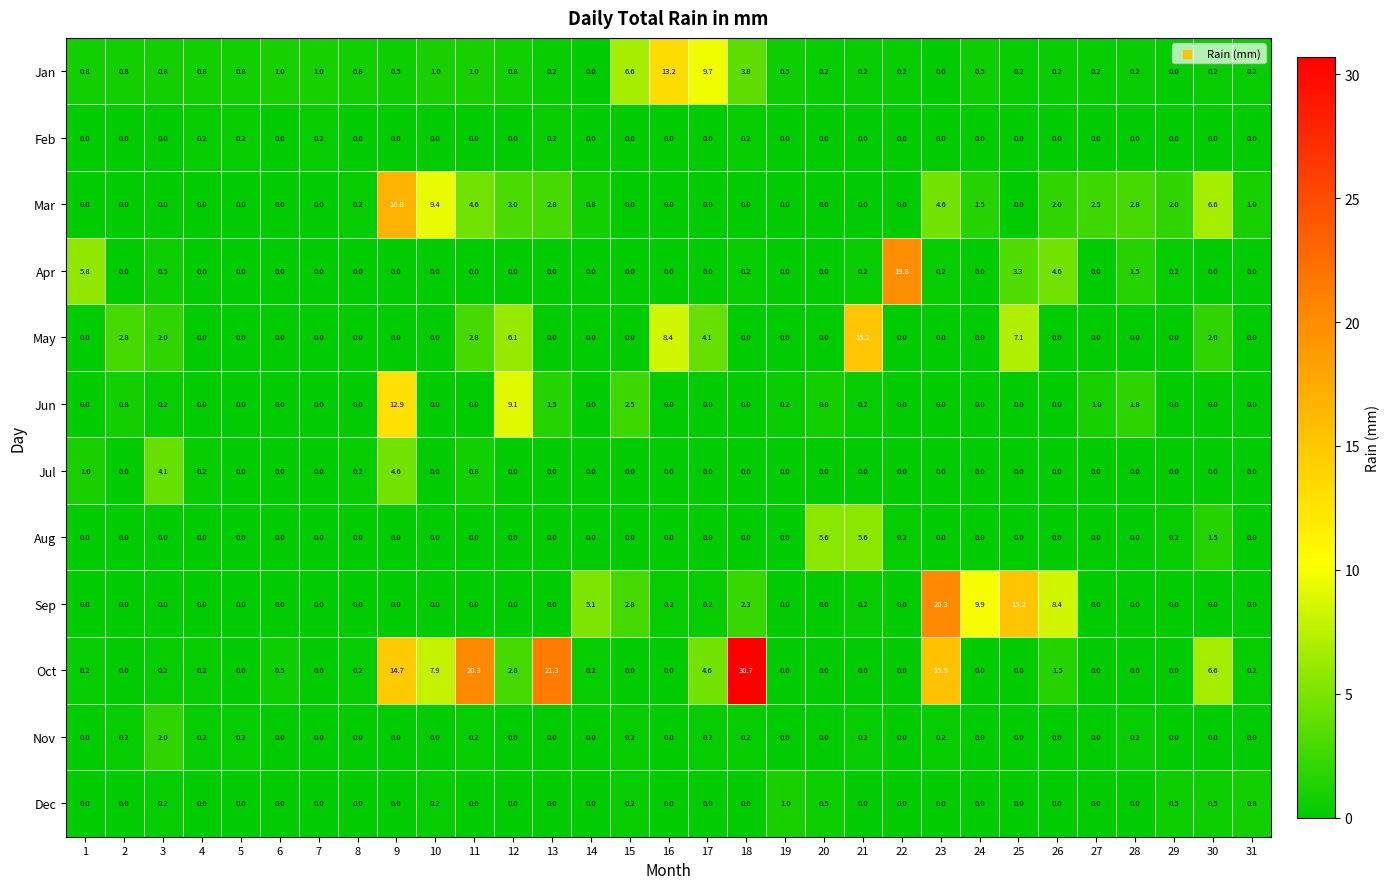

What is the total value across all series at 13?

26.0